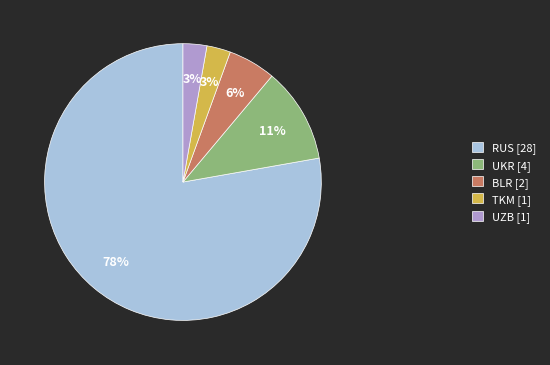

To the nearest percent, what is the average slice percentage?

20%